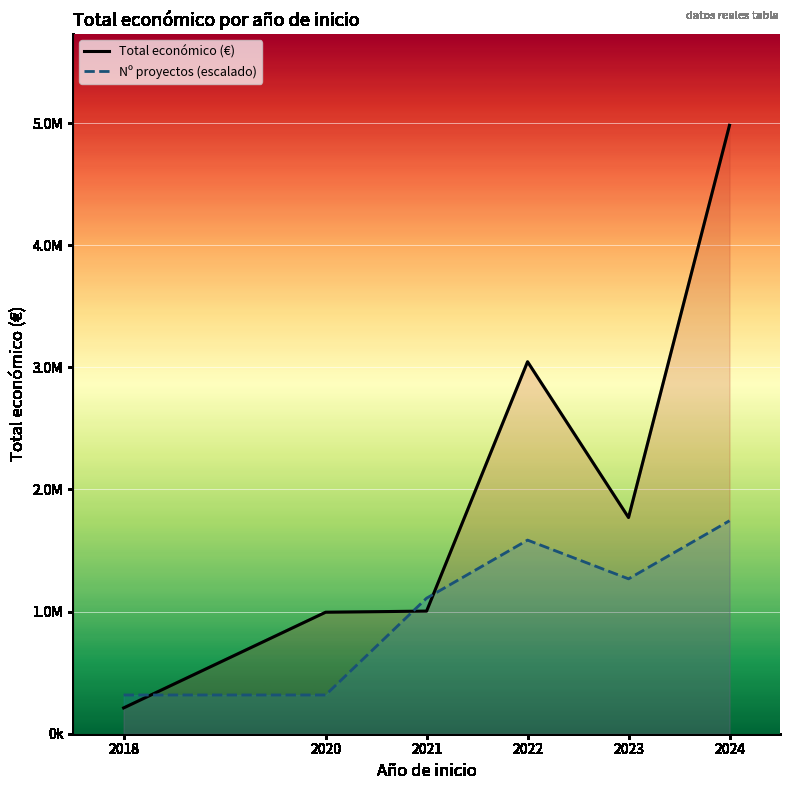

What is the difference between the maximum and minimum values in the Total económico (€) series?

4770789.0